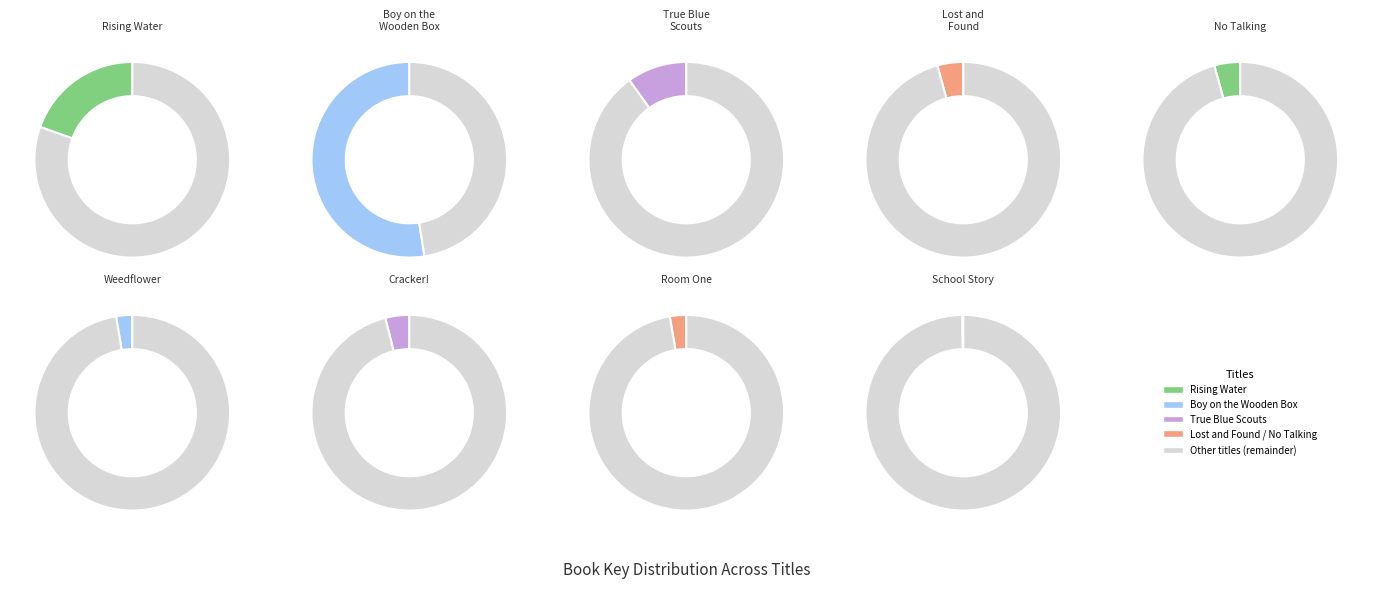

What is the smallest slice in the pie chart?

School Story